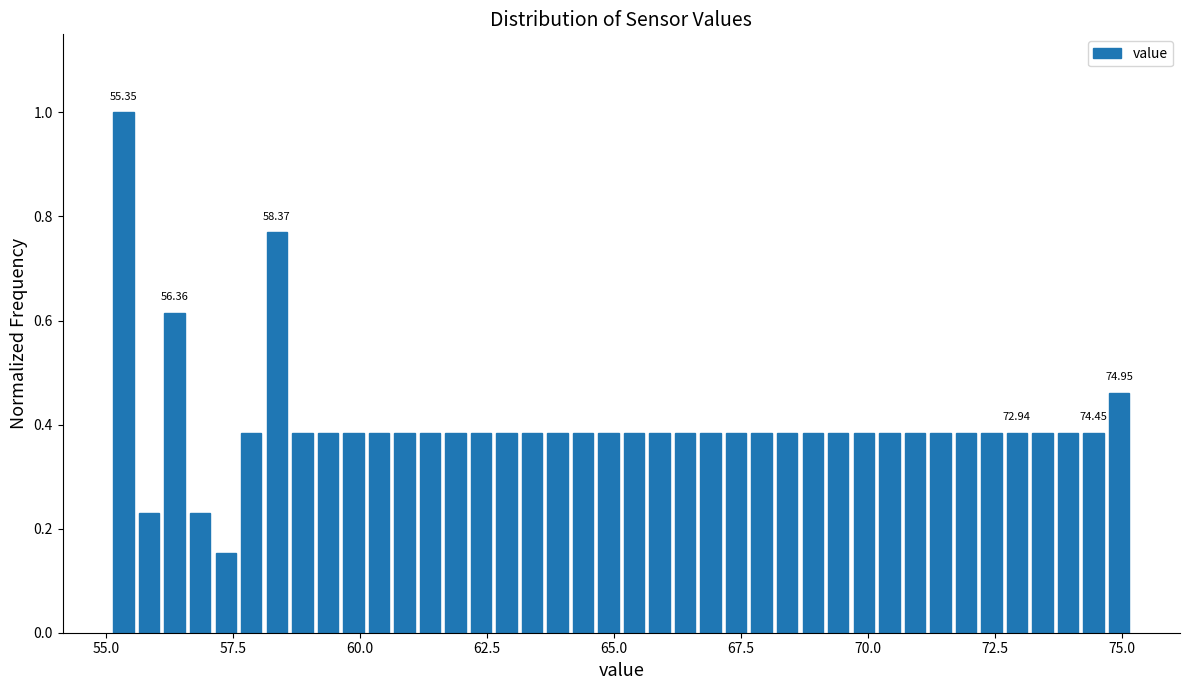

Read against the x-axis, roughly where is the centre of the tallest bar?

55.5